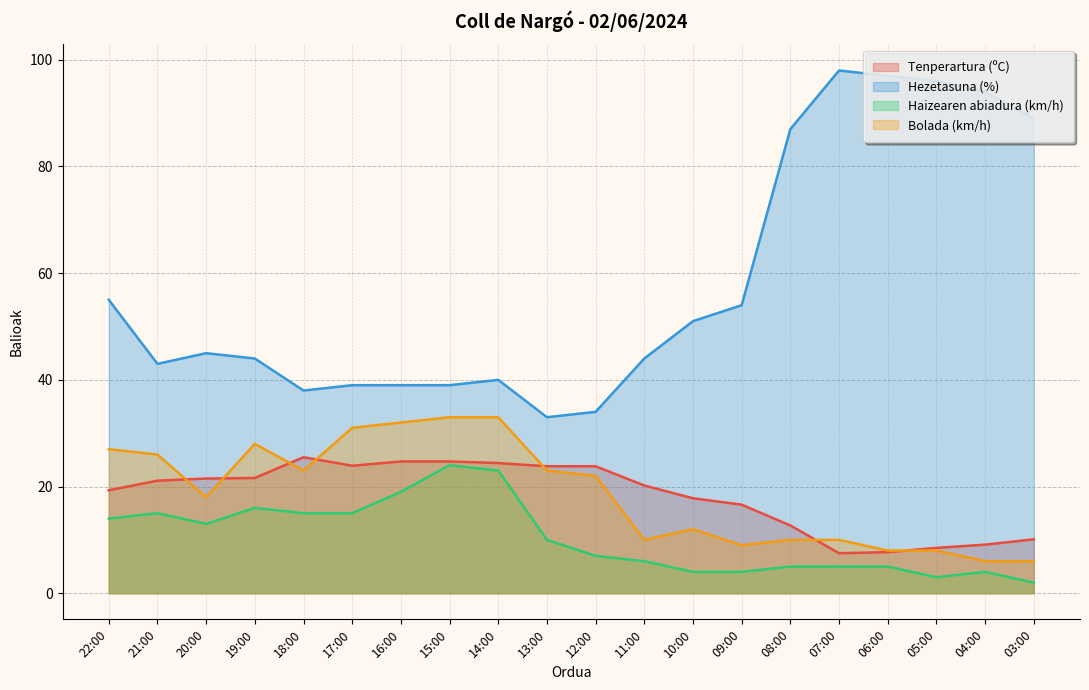

What position from the left is 10:00?

13